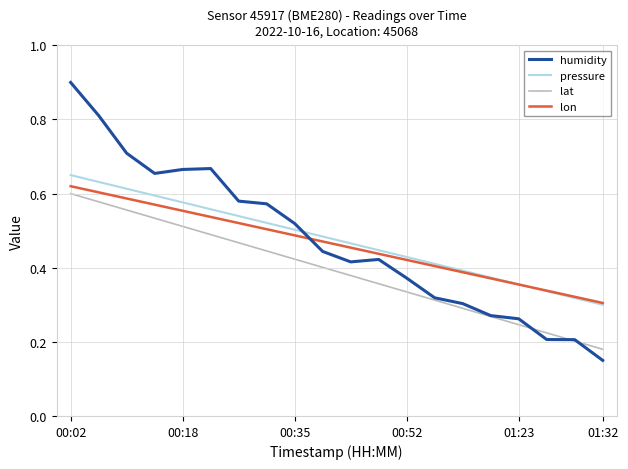

Which series has the largest range (max minus min)?

humidity